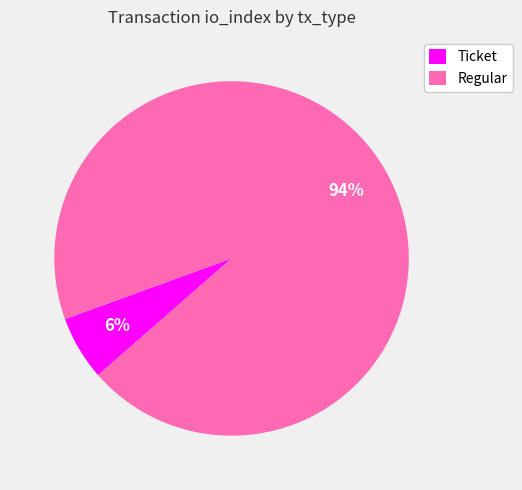

Rank the categories by value from highest to lowest.

Regular, Ticket